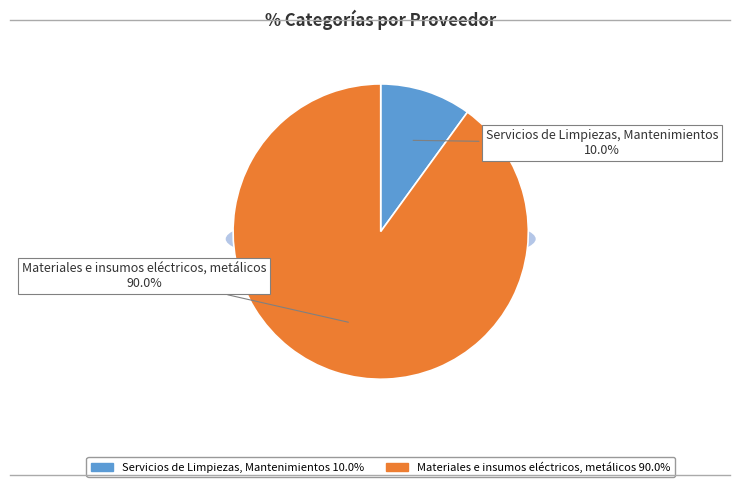

How many segments does this pie chart have?

2